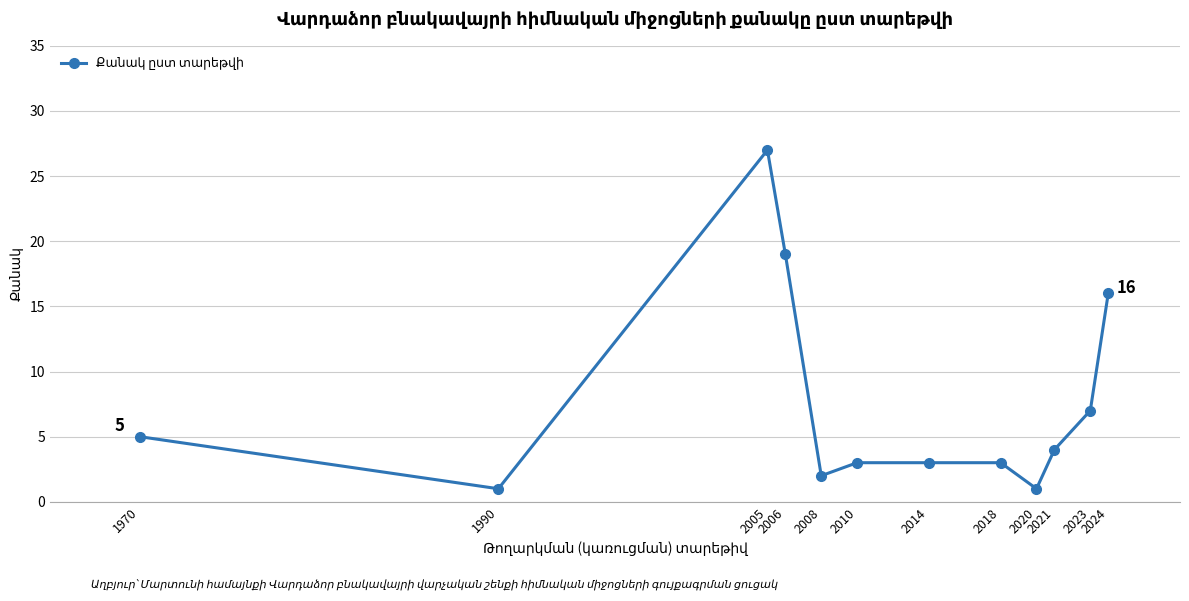

What is the minimum value shown in the chart?

1